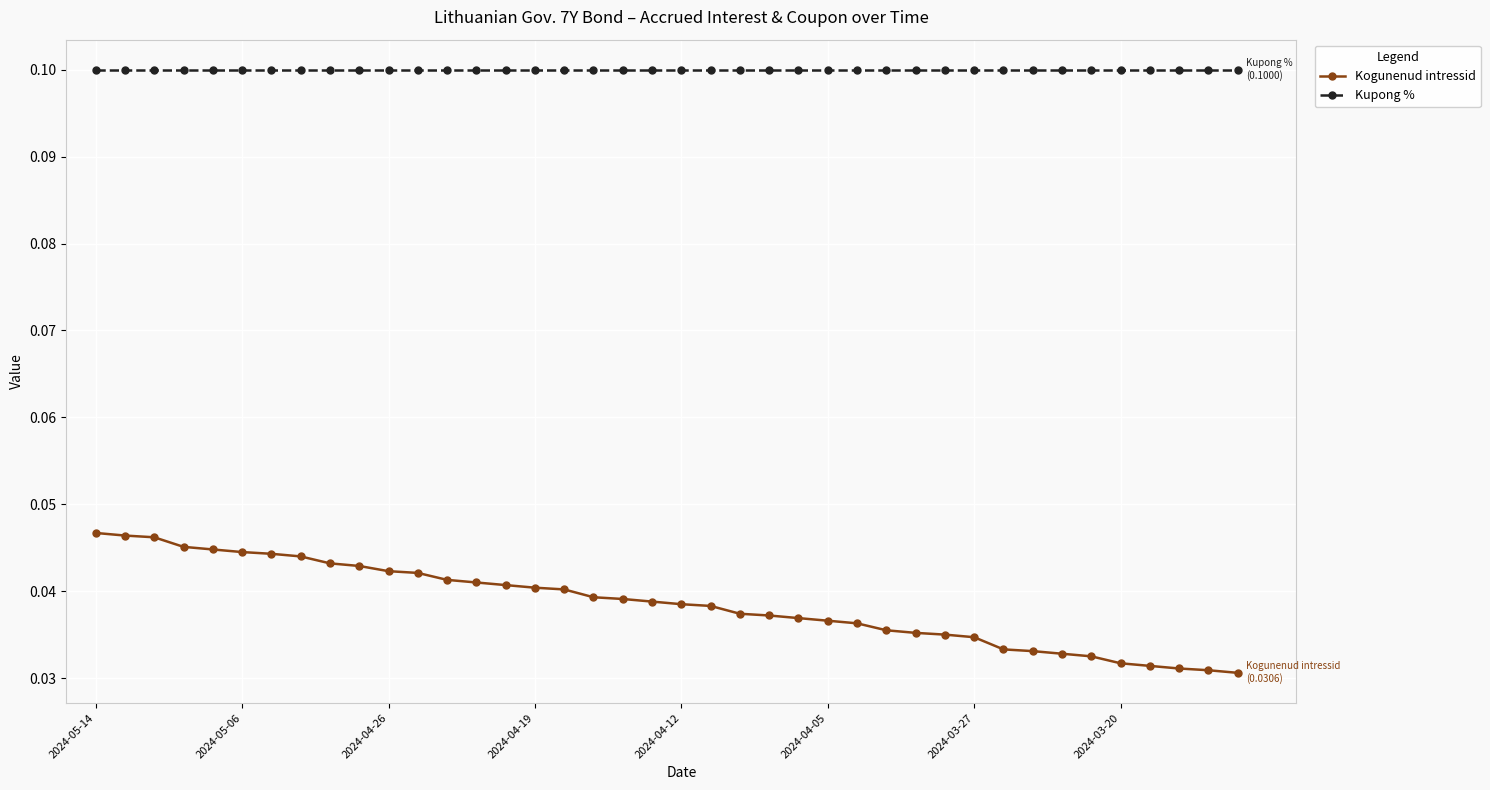

True or false: Kogunenud intressid and Kupong % intersect in this chart.

False